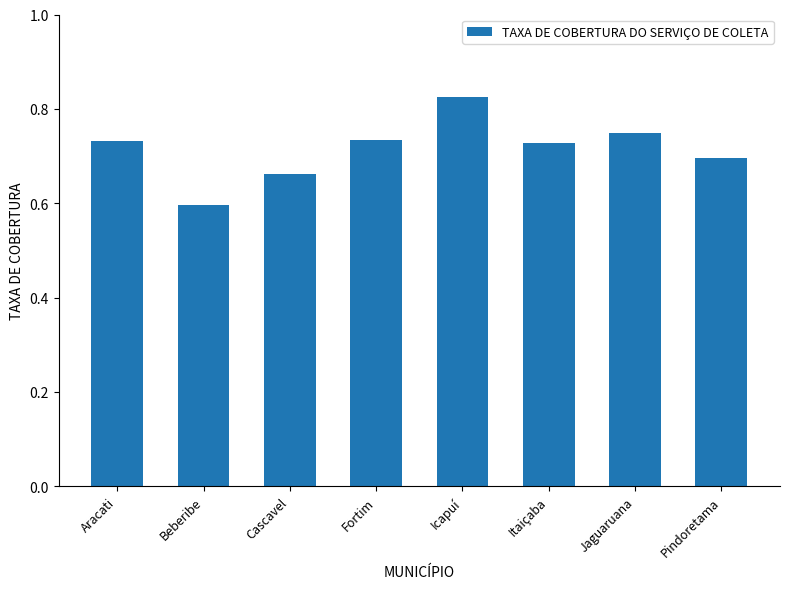

At which category does the chart reach its peak across all series?

Icapuí